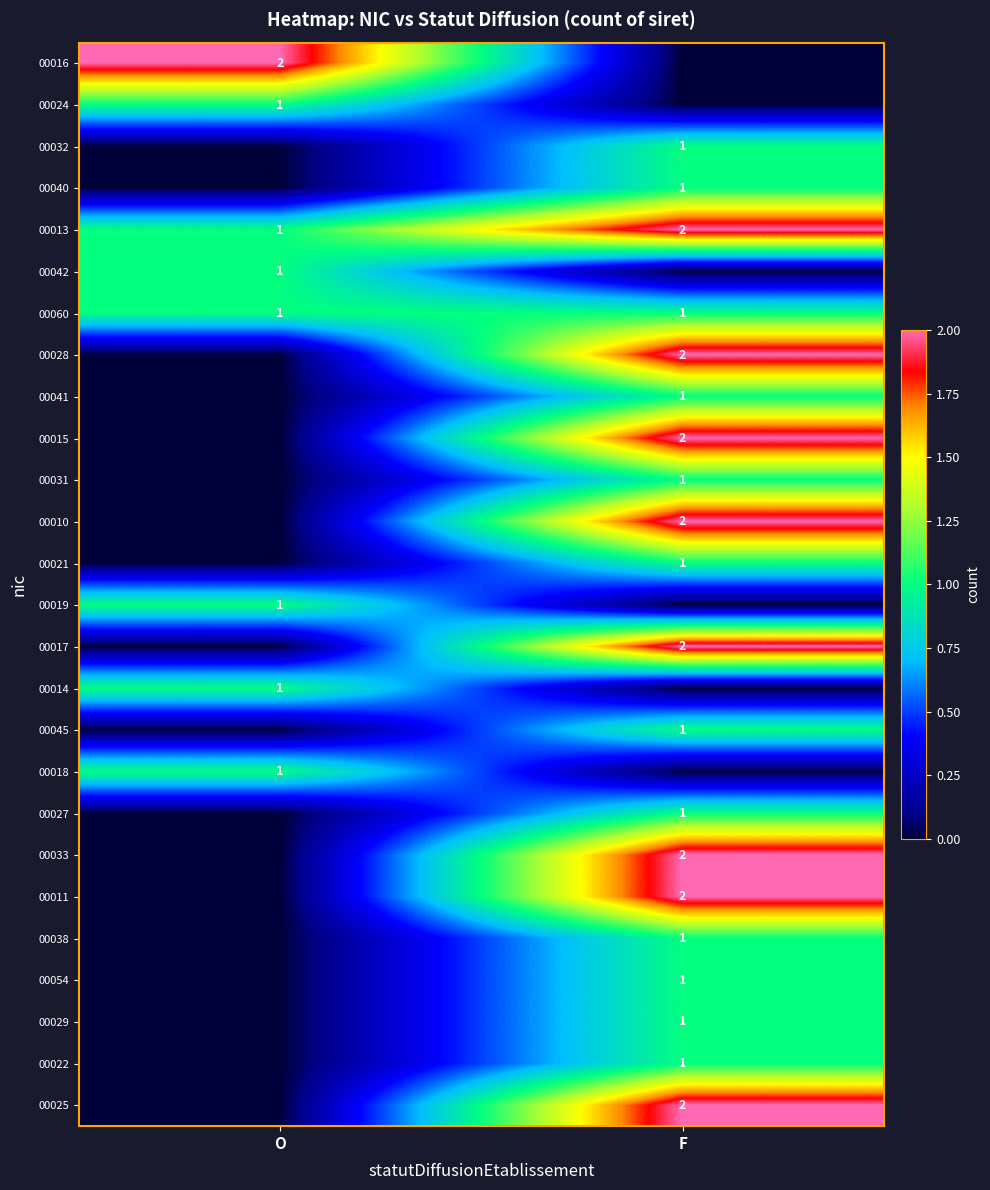

Is it true that 00013 equals 0 at O?

False